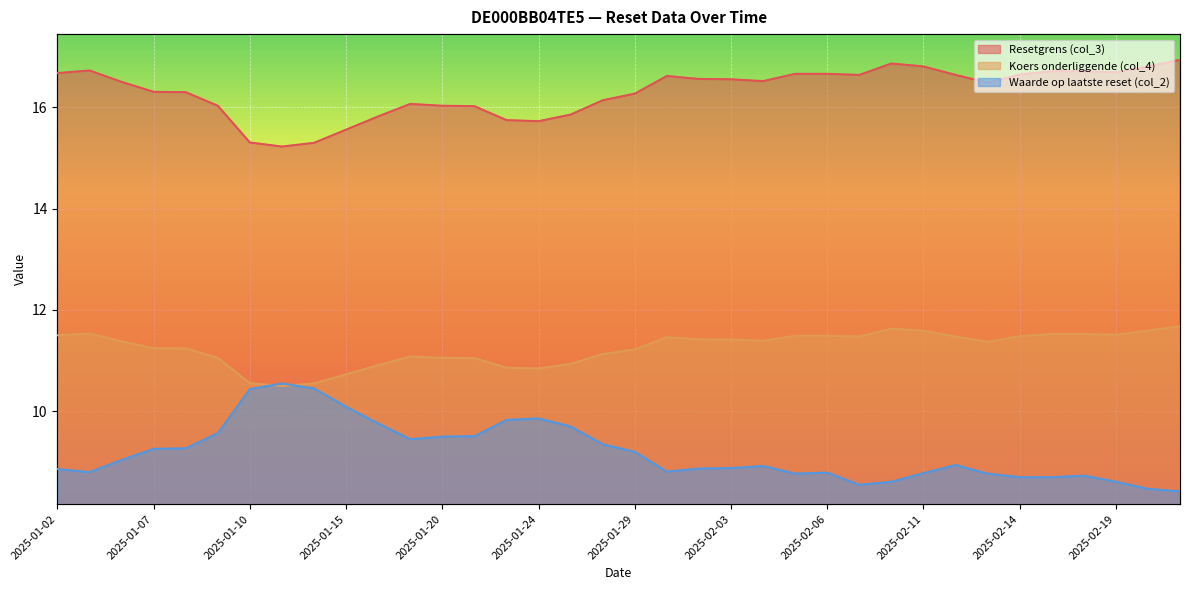

Between 2025-01-03 and 2025-01-22, which series saw the biggest shift?

Waarde op laatste reset (col_2)